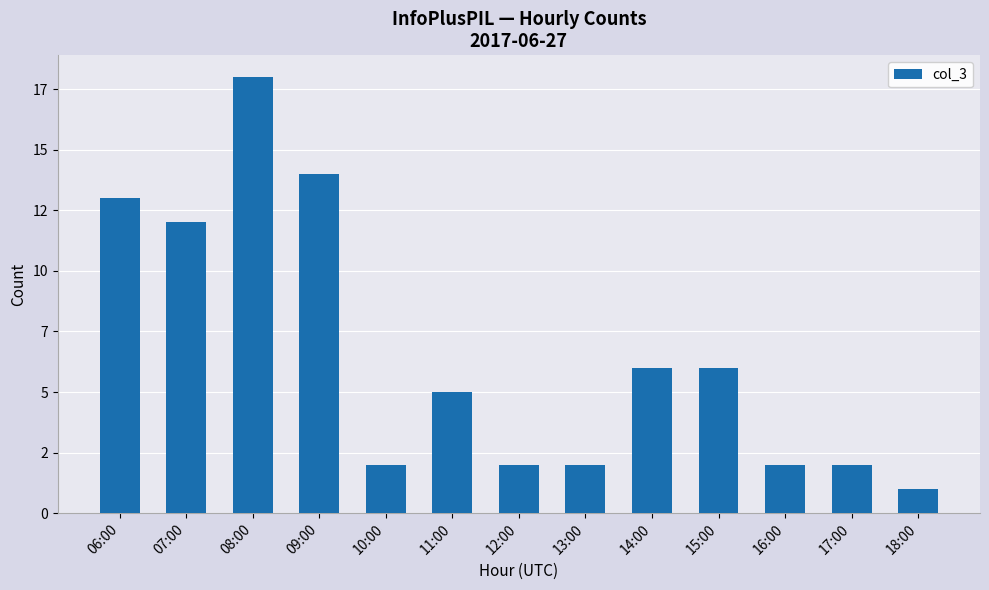

What is the label of the 7th bar from the left?

12:00